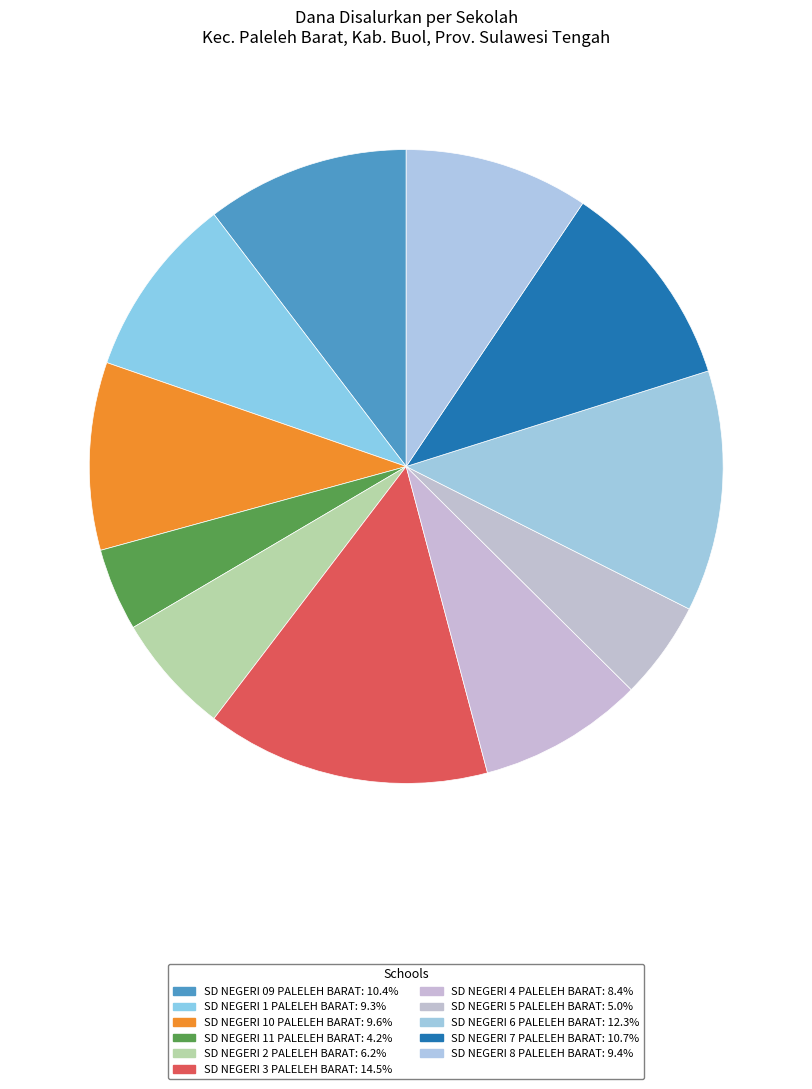

Count the number of slices in the pie.

11